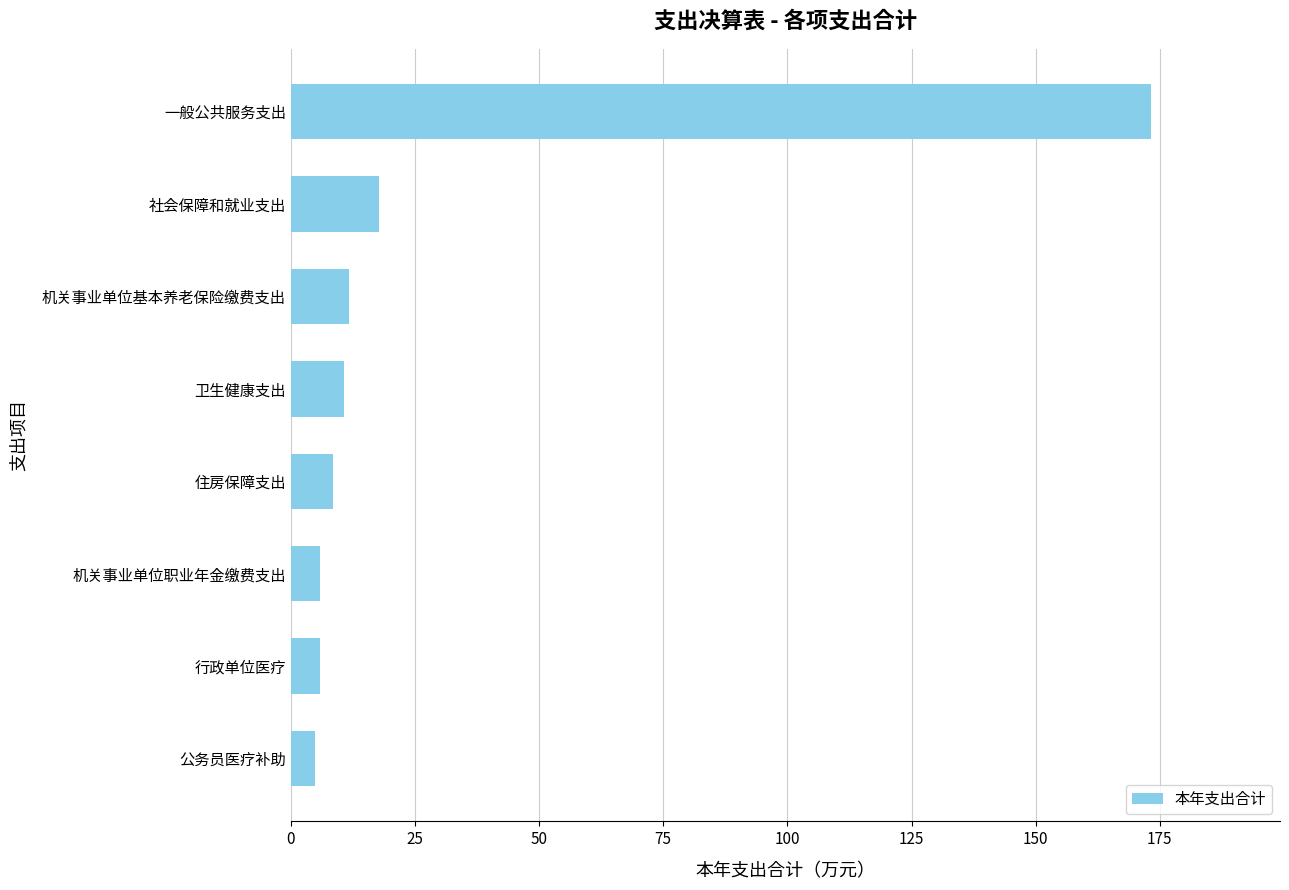

Between 社会保障和就业支出 and 卫生健康支出, which is larger?

社会保障和就业支出